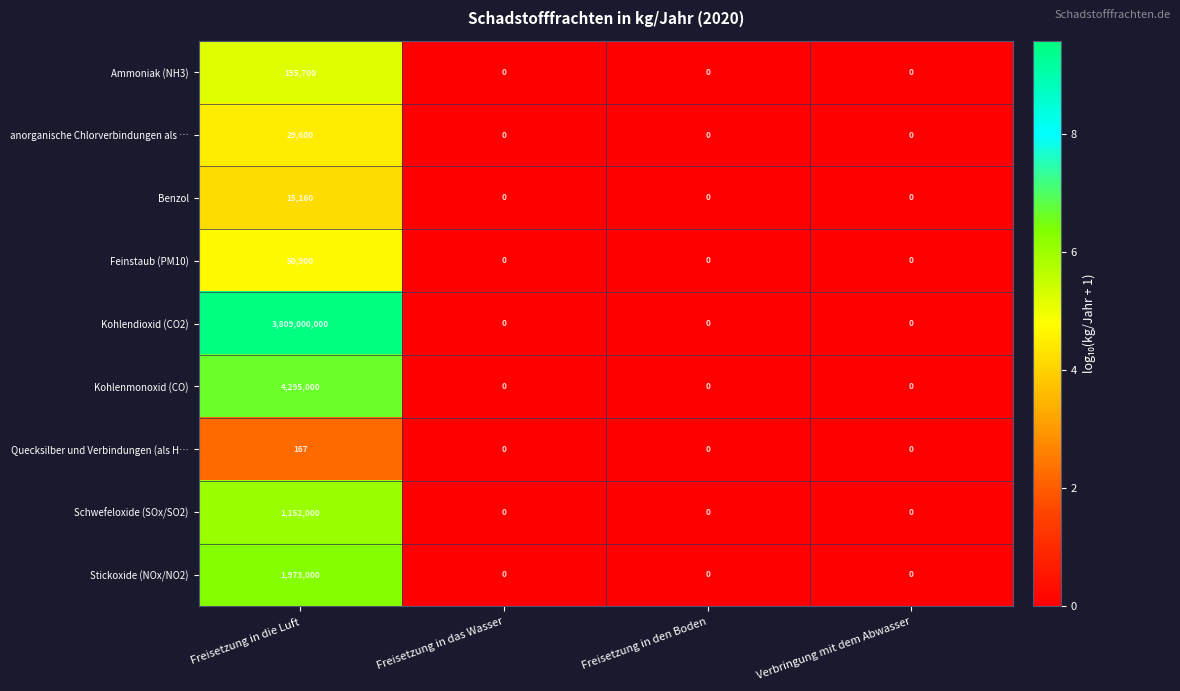

Which series has the largest total across all categories?

Kohlendioxid (CO2)